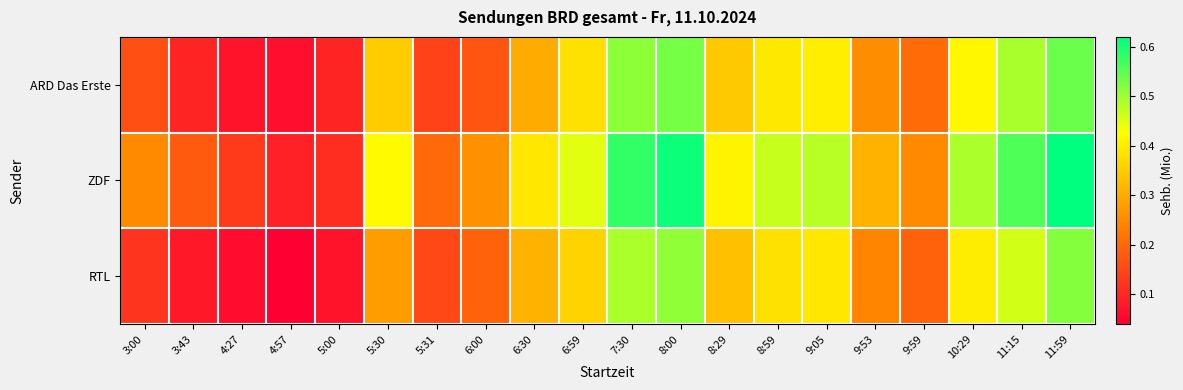

Reading left to right, list all the values displayed in this chart.

ARD Das Erste: 3:00=0.2	3:43=0.1	4:27=0.1	4:57=0.1	5:00=0.1	5:30=0.3	5:31=0.1	6:00=0.2	6:30=0.3	6:59=0.4	7:30=0.5	8:00=0.5	8:29=0.3	8:59=0.4	9:05=0.4	9:53=0.3	9:59=0.2	10:29=0.4	11:15=0.5	11:59=0.5
ZDF: 3:00=0.2	3:43=0.2	4:27=0.1	4:57=0.1	5:00=0.1	5:30=0.4	5:31=0.2	6:00=0.3	6:30=0.4	6:59=0.5	7:30=0.6	8:00=0.6	8:29=0.4	8:59=0.5	9:05=0.5	9:53=0.3	9:59=0.2	10:29=0.5	11:15=0.6	11:59=0.6
RTL: 3:00=0.1	3:43=0.1	4:27=0.1	4:57=0.0	5:00=0.1	5:30=0.3	5:31=0.1	6:00=0.2	6:30=0.3	6:59=0.4	7:30=0.5	8:00=0.5	8:29=0.3	8:59=0.4	9:05=0.4	9:53=0.2	9:59=0.2	10:29=0.4	11:15=0.5	11:59=0.5